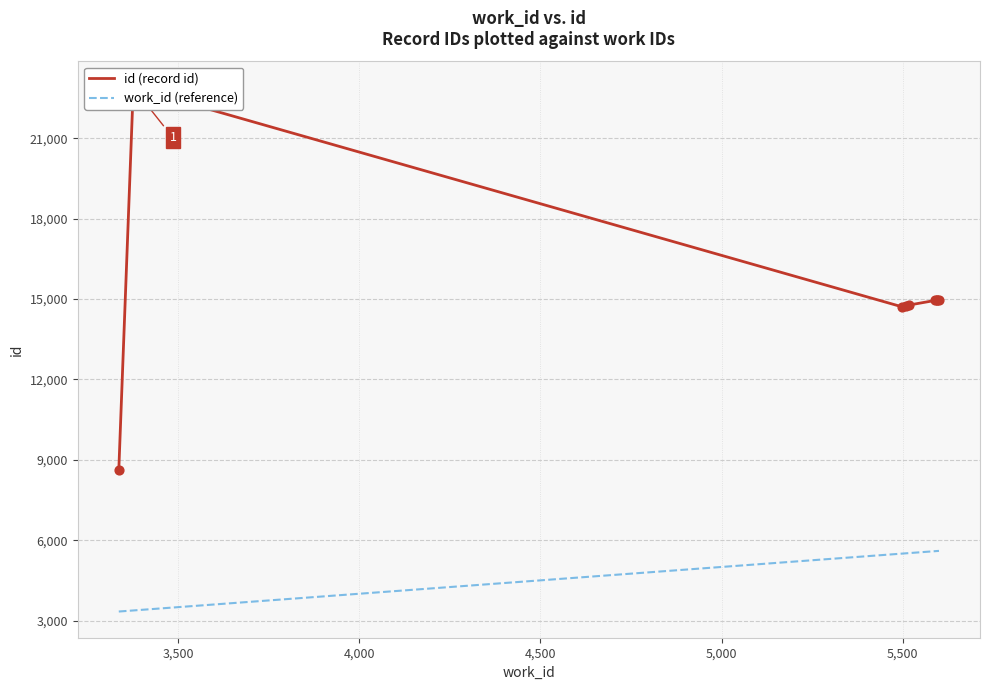

At how many categories does at least one series exceed 12780?

8